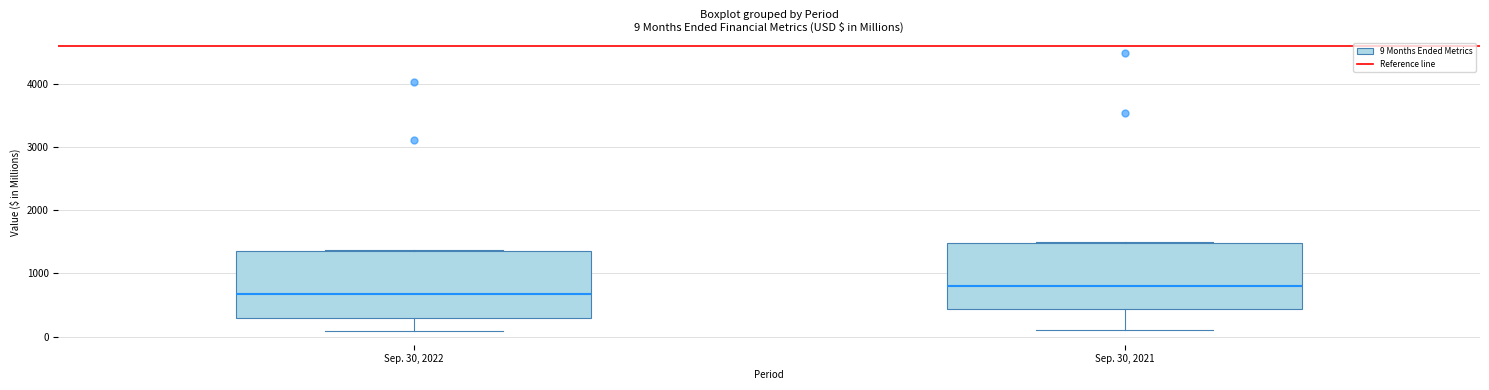

Which box has the lowest median line?

Sep. 30, 2022